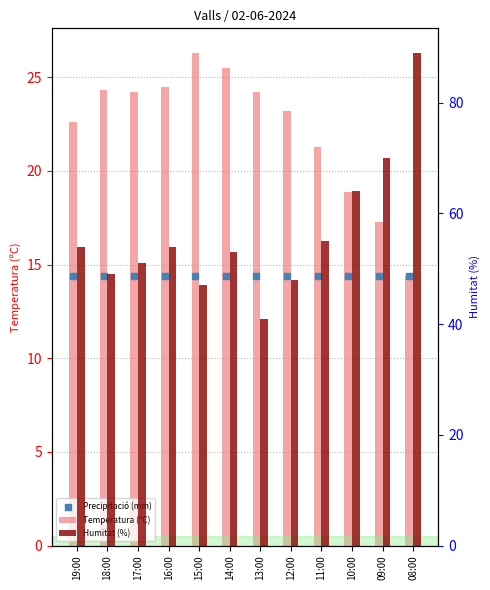

Which series contains the lowest Y value?

Temperatura (ºC)